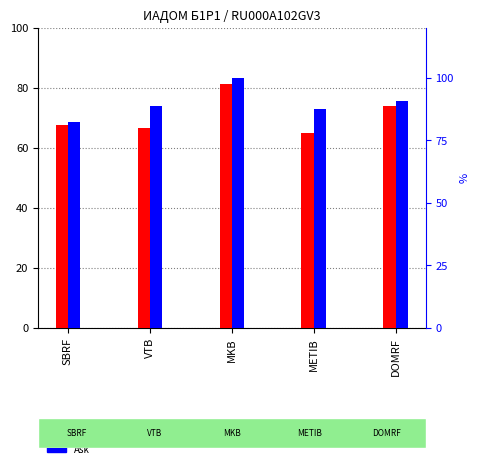

List the series in order of their peak value, lowest first.

Bid, Ask